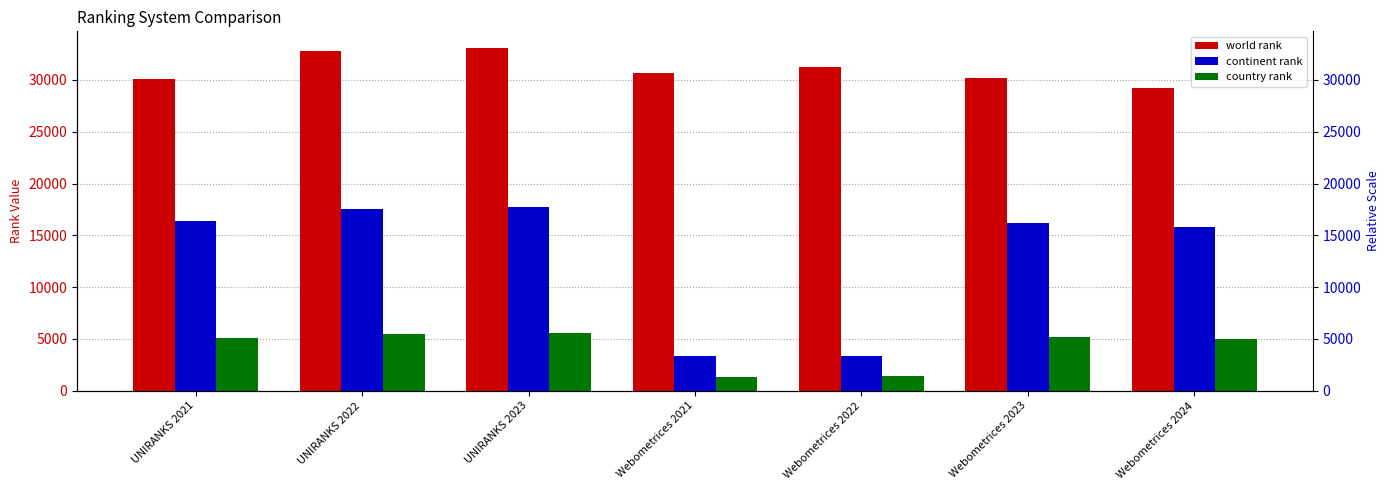

What is the difference between the highest and lowest values at Webometrices 2024?

24154